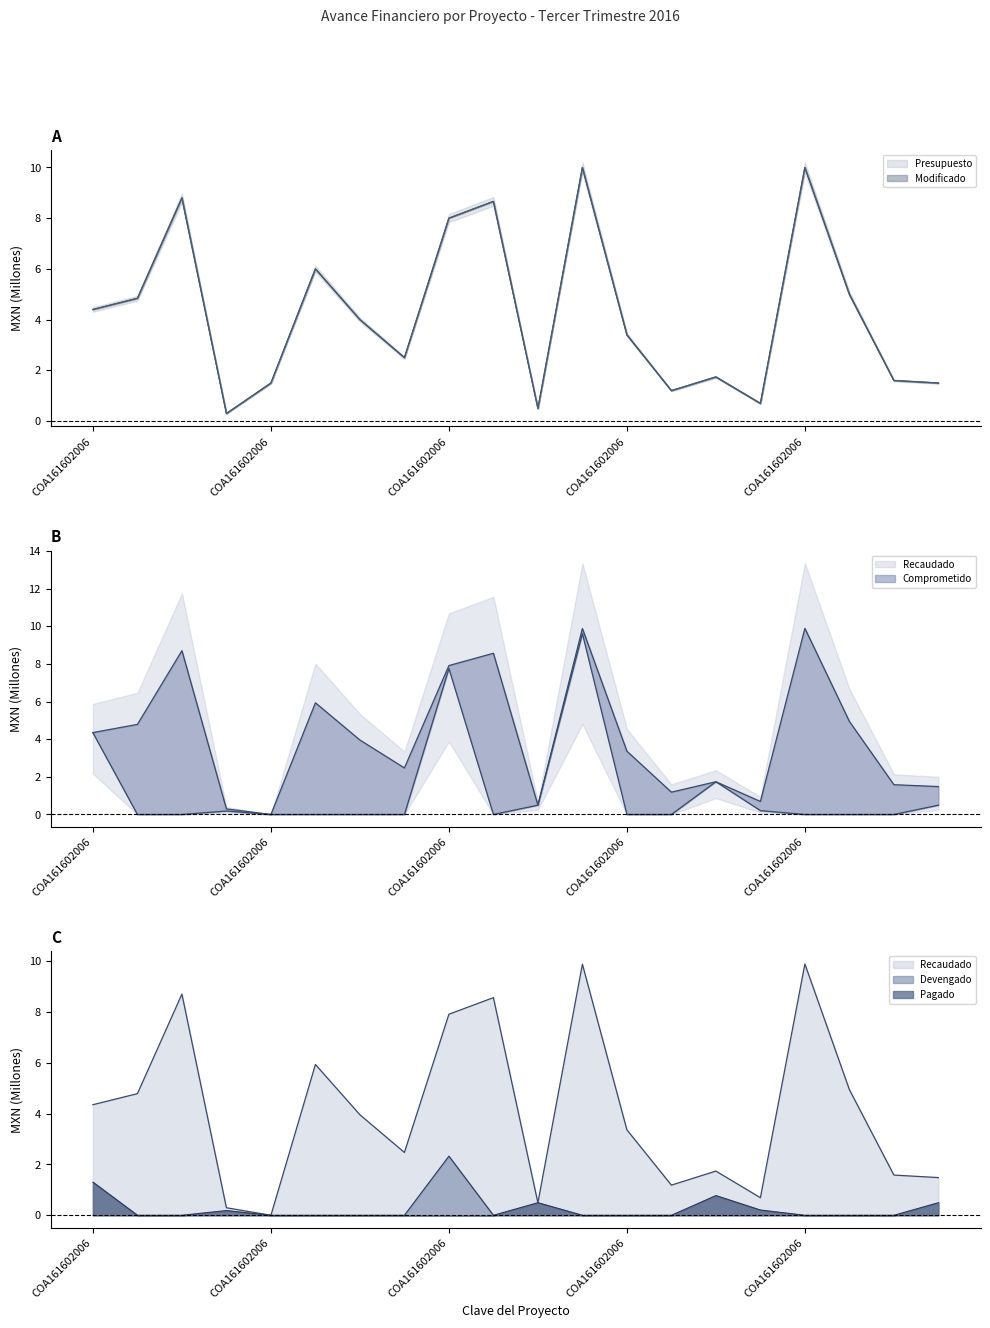

How many lines are shown in the chart?

5